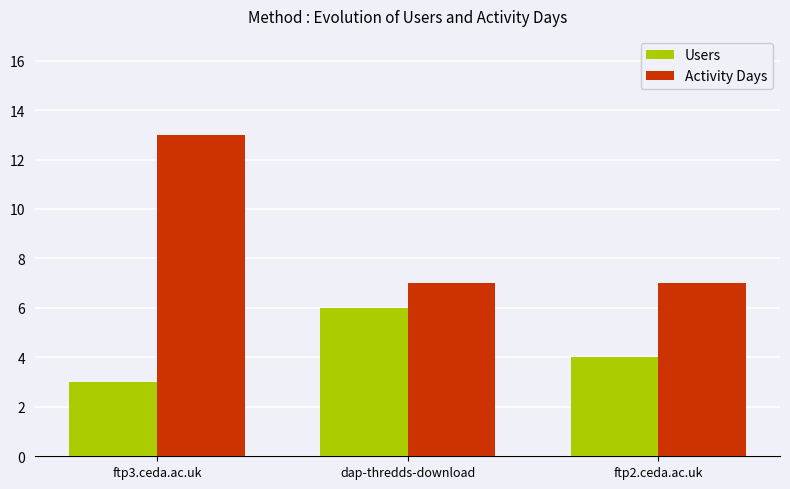

How many groups of bars are there?

3